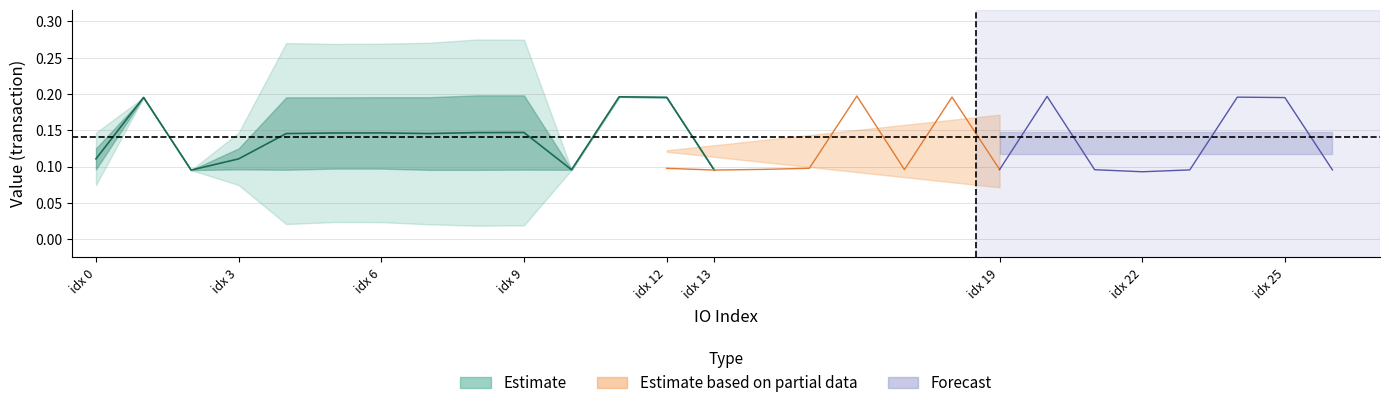

Count the partial_value values in the range 0 to 1.

8